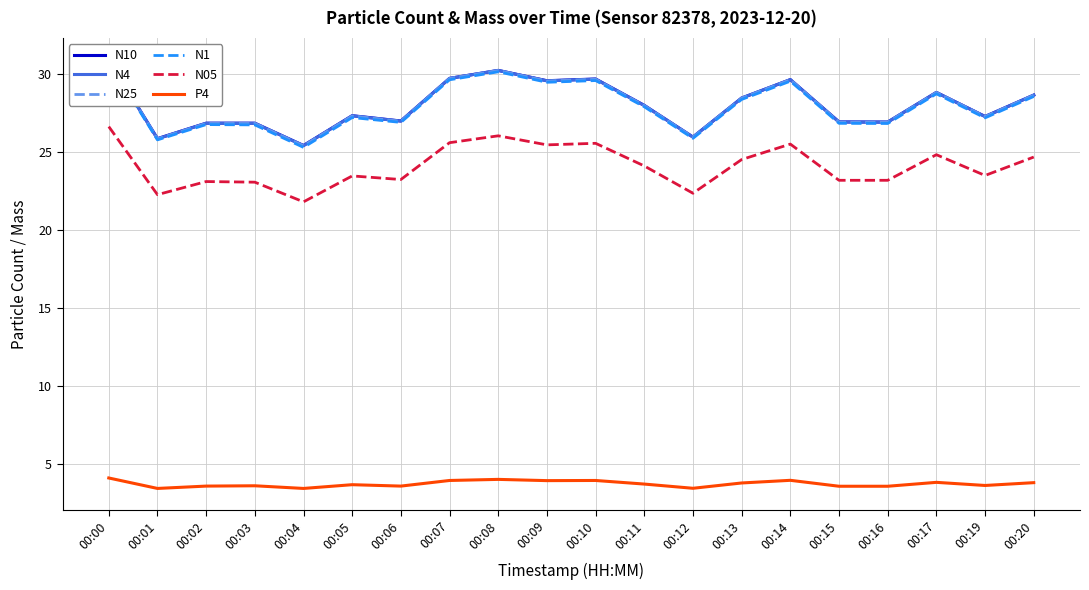

Reading left to right, list all the values displayed in this chart.

N10: 00:00=30.9	00:01=25.8	00:02=26.8	00:03=26.8	00:04=25.4	00:05=27.3	00:06=27.0	00:07=29.7	00:08=30.2	00:09=29.5	00:10=29.6	00:11=28.0	00:12=25.9	00:13=28.4	00:14=29.6	00:15=26.9	00:16=26.9	00:17=28.8	00:19=27.2	00:20=28.6
N4: 00:00=30.9	00:01=25.8	00:02=26.8	00:03=26.8	00:04=25.4	00:05=27.3	00:06=26.9	00:07=29.7	00:08=30.2	00:09=29.5	00:10=29.6	00:11=27.9	00:12=25.9	00:13=28.4	00:14=29.6	00:15=26.9	00:16=26.9	00:17=28.8	00:19=27.2	00:20=28.6
N25: 00:00=30.9	00:01=25.8	00:02=26.8	00:03=26.8	00:04=25.4	00:05=27.3	00:06=26.9	00:07=29.7	00:08=30.2	00:09=29.5	00:10=29.6	00:11=27.9	00:12=25.9	00:13=28.4	00:14=29.6	00:15=26.9	00:16=26.9	00:17=28.8	00:19=27.2	00:20=28.6
N1: 00:00=30.8	00:01=25.8	00:02=26.7	00:03=26.7	00:04=25.3	00:05=27.2	00:06=26.9	00:07=29.6	00:08=30.1	00:09=29.4	00:10=29.6	00:11=27.9	00:12=25.9	00:13=28.3	00:14=29.5	00:15=26.8	00:16=26.8	00:17=28.7	00:19=27.2	00:20=28.5
N05: 00:00=26.6	00:01=22.2	00:02=23.1	00:03=23.0	00:04=21.8	00:05=23.4	00:06=23.2	00:07=25.6	00:08=26.0	00:09=25.4	00:10=25.5	00:11=24.1	00:12=22.3	00:13=24.5	00:14=25.5	00:15=23.2	00:16=23.2	00:17=24.8	00:19=23.5	00:20=24.6
P4: 00:00=4.1	00:01=3.4	00:02=3.6	00:03=3.6	00:04=3.4	00:05=3.7	00:06=3.6	00:07=3.9	00:08=4.0	00:09=3.9	00:10=3.9	00:11=3.7	00:12=3.4	00:13=3.8	00:14=3.9	00:15=3.6	00:16=3.6	00:17=3.8	00:19=3.6	00:20=3.8